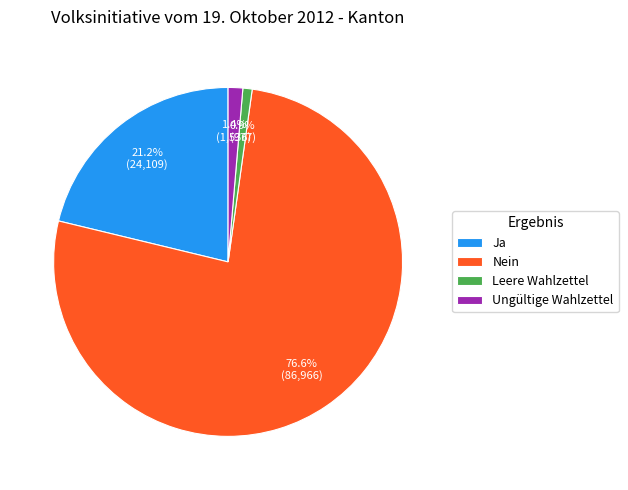

The Ungültige Wahlzettel slice represents 1% of the pie. True or false?

True